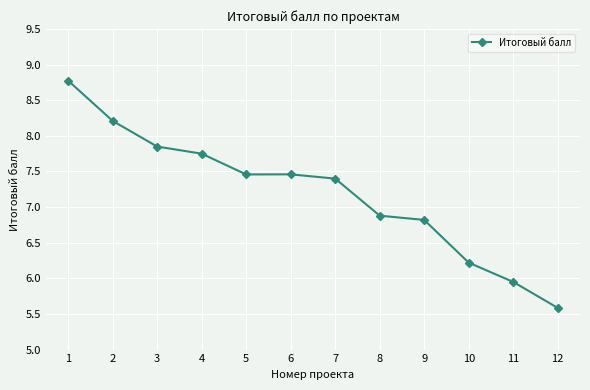

Does the chart have visible grid lines?

Yes